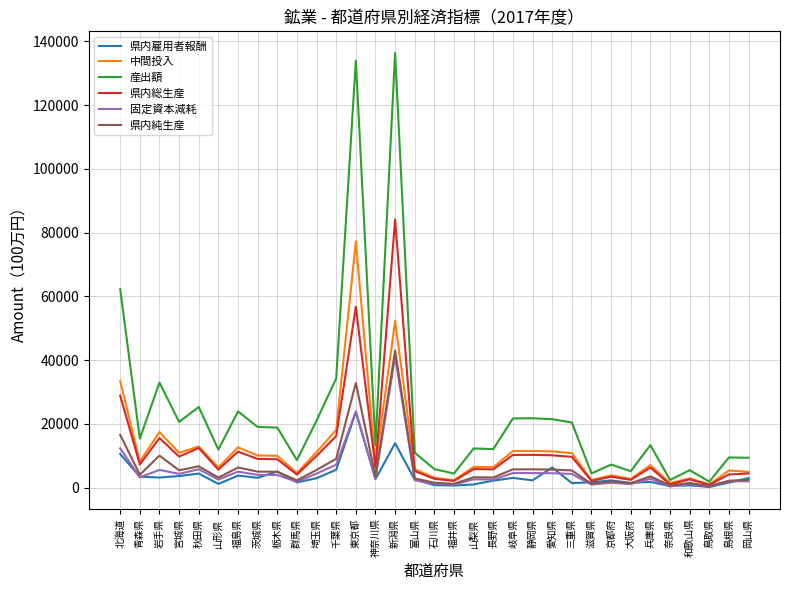

List the series in order of their peak value, lowest first.

県内雇用者報酬, 固定資本減耗, 県内純生産, 中間投入, 県内総生産, 産出額